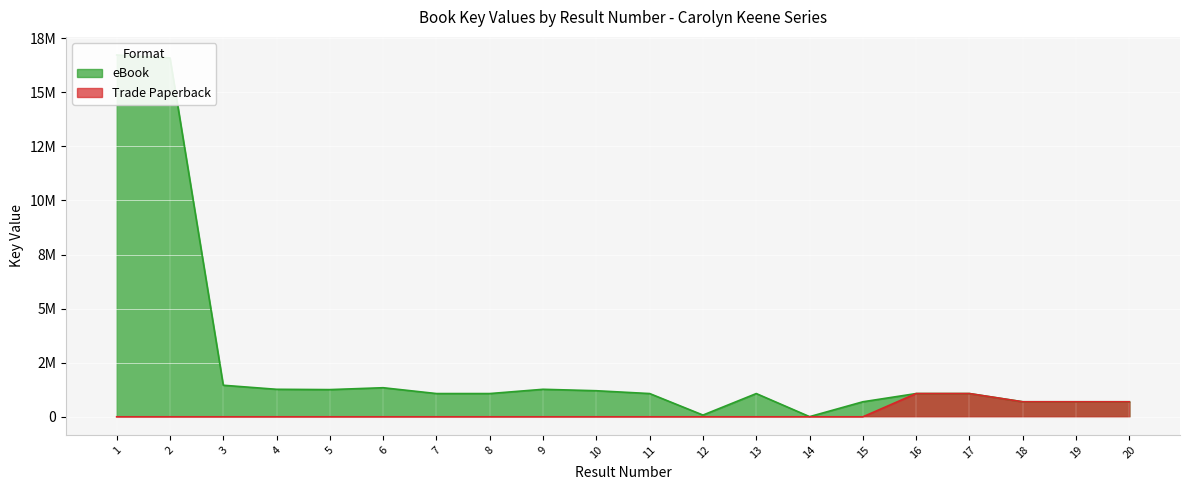

List the series in order of their peak value, highest first.

eBook, Trade Paperback